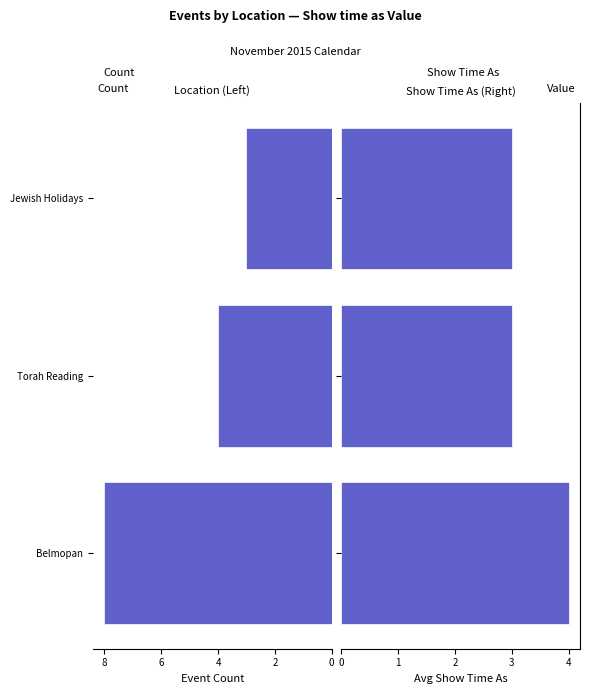

How many data points does each series have?

3